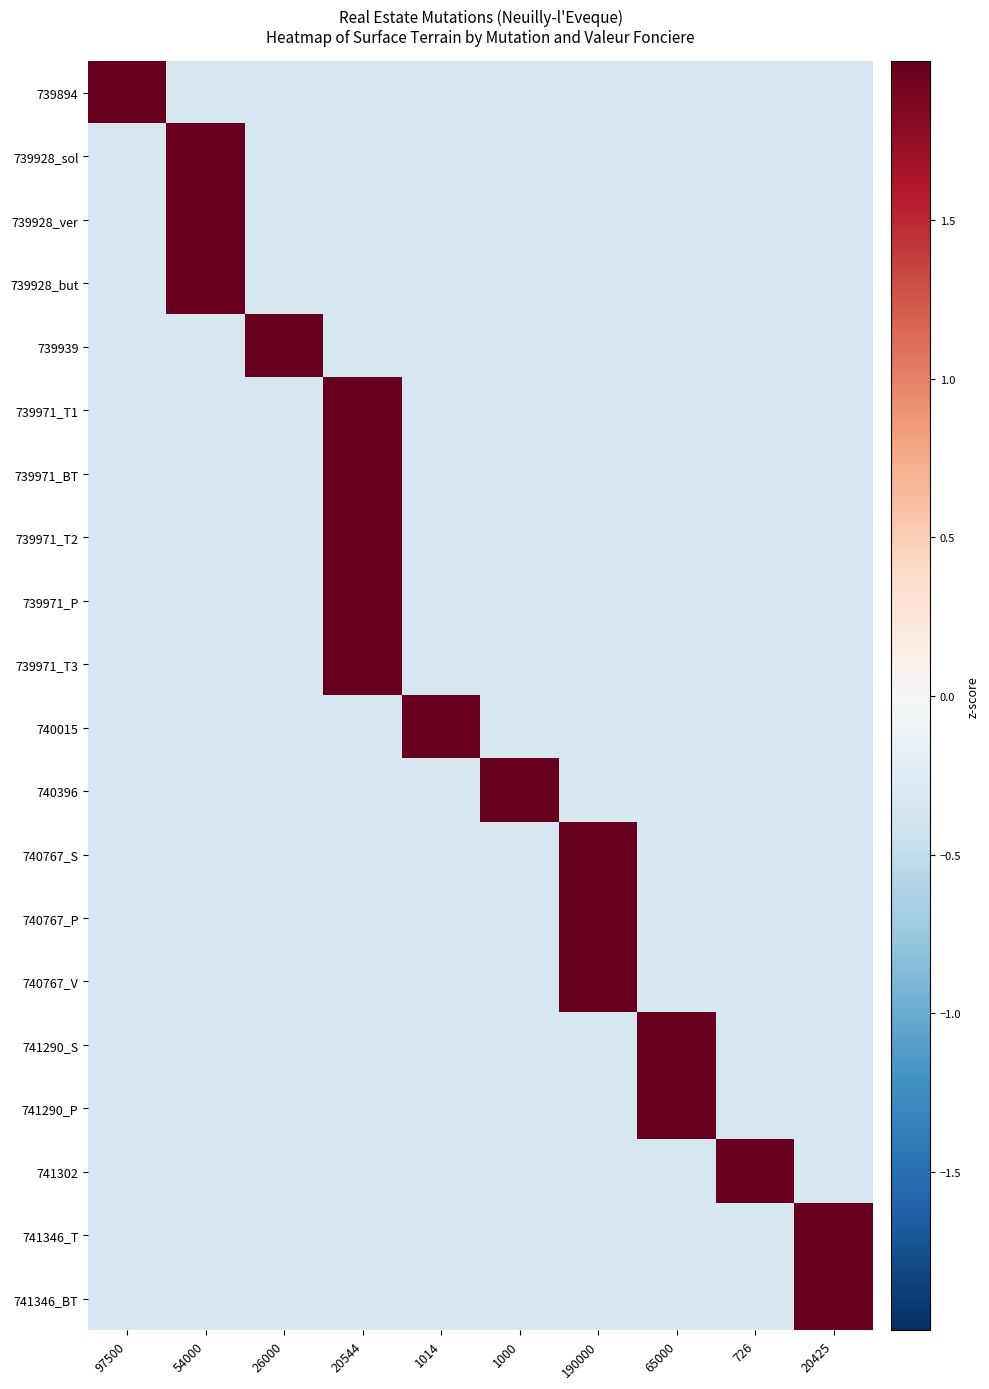

What is the difference between the highest and lowest values at 54000?

3.3